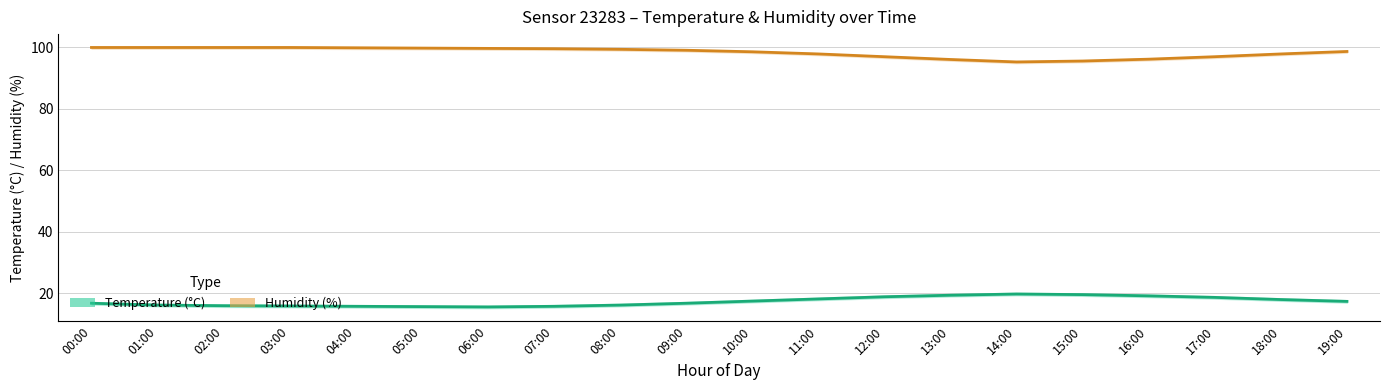

True or false: Humidity (%) and Temperature (°C) intersect in this chart.

False